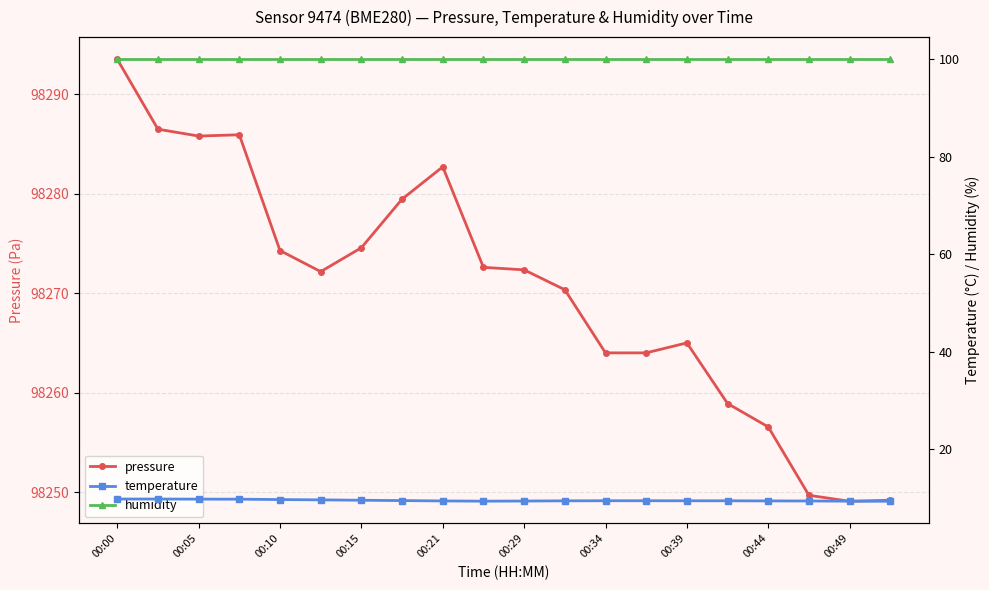

The pressure series shows 47079.6 at 00:15. True or false?

False